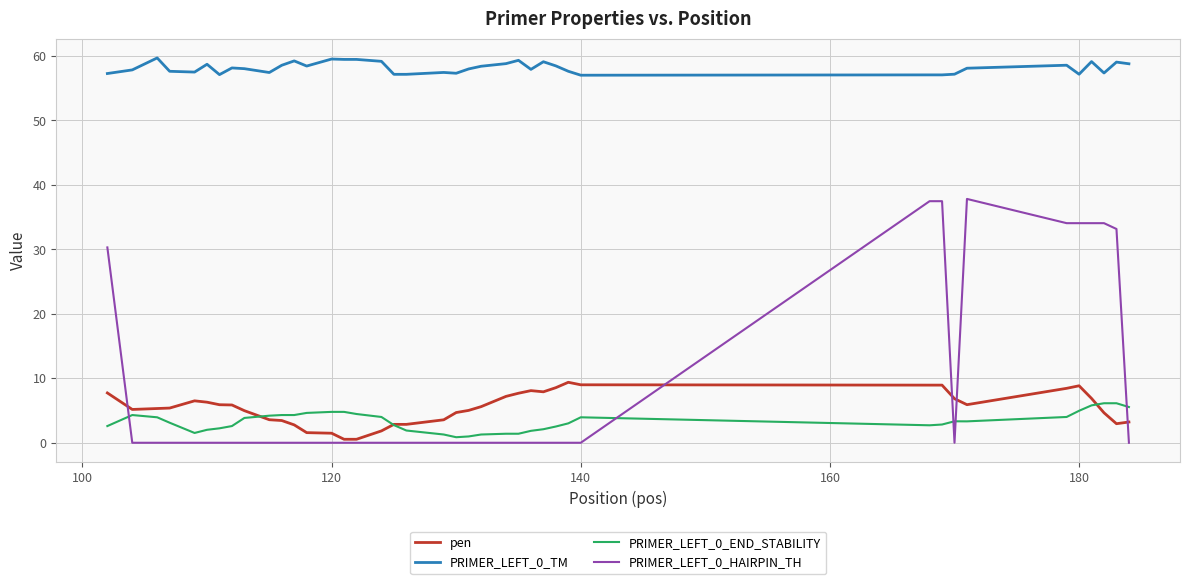

True or false: PRIMER_LEFT_0_END_STABILITY has more than 2 points higher than both neighbors.

True